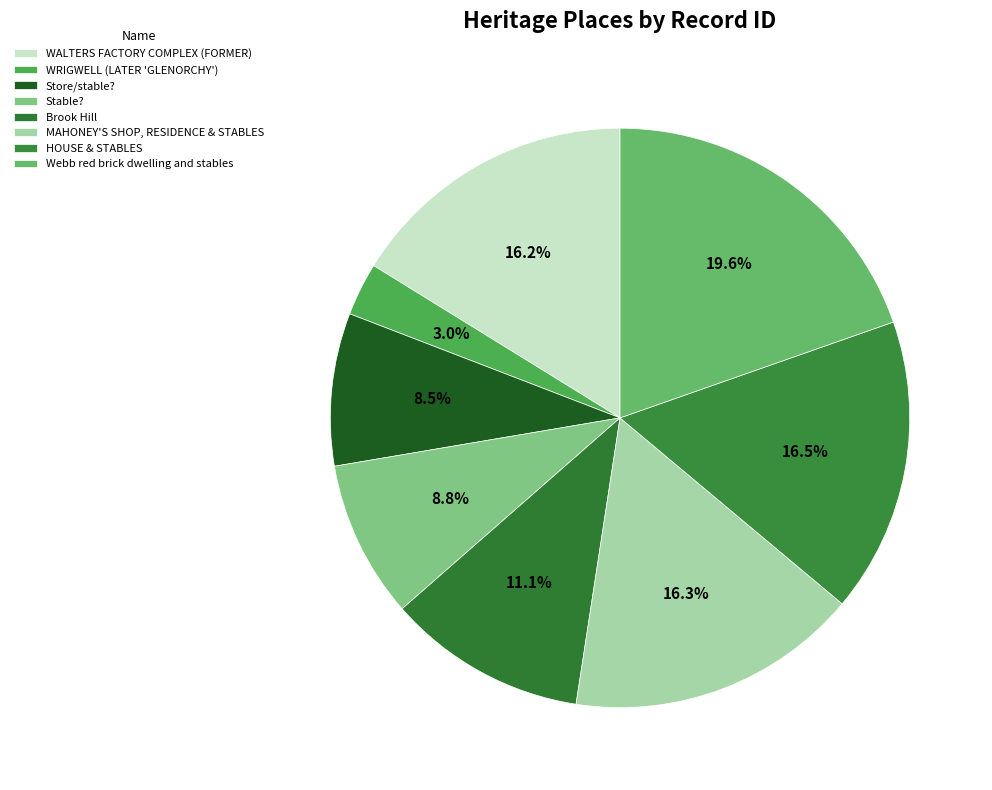

Approximately how many times larger is the value at WRIGWELL (LATER 'GLENORCHY') compared to Store/stable??

0.3